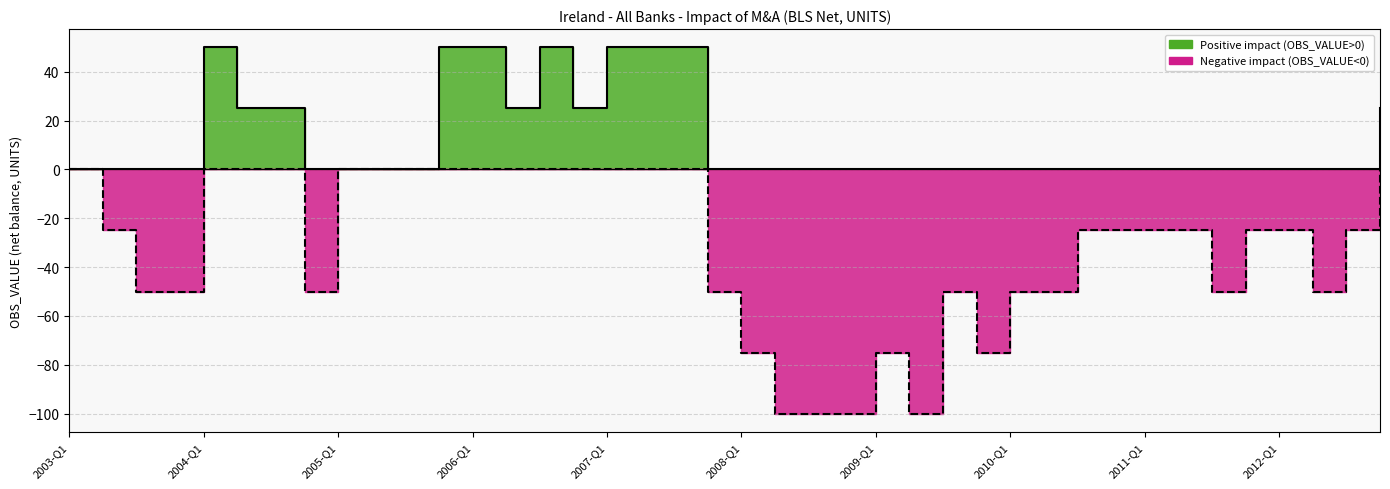

What is the difference between the highest and lowest values at 2003-Q2?

25